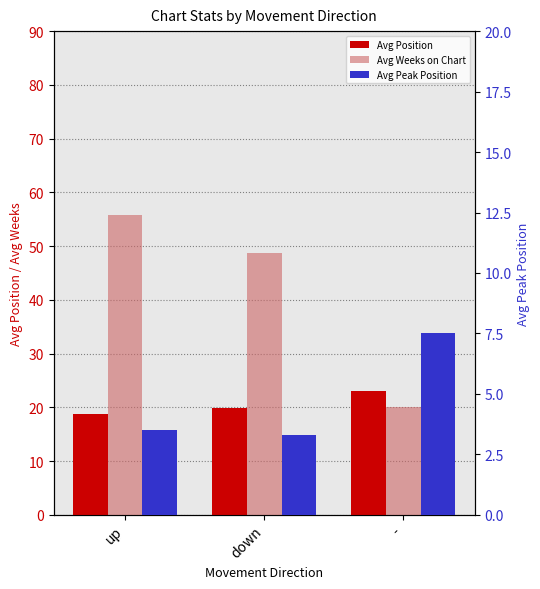

At how many categories does at least one series exceed 53?

1